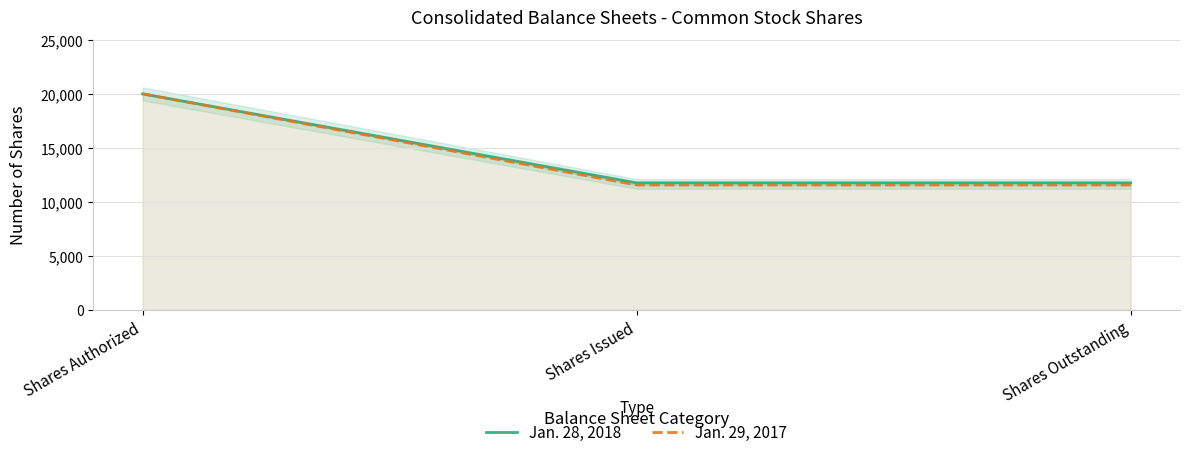

At how many categories does at least one series exceed 18737?

1